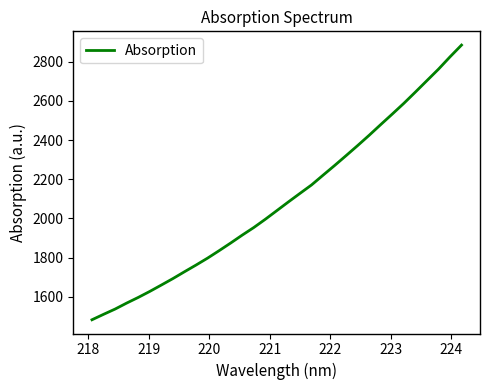

How many distinct data groups are displayed?

1